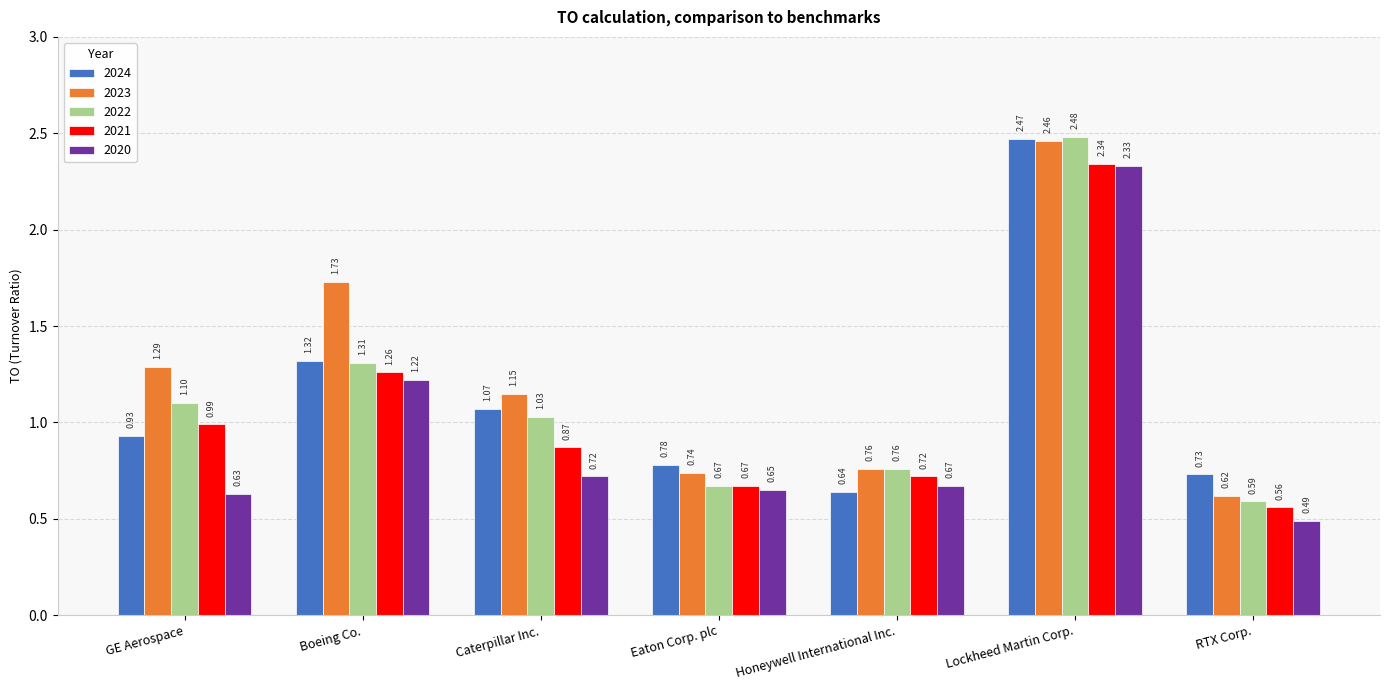

What position from the left is Eaton Corp. plc?

4